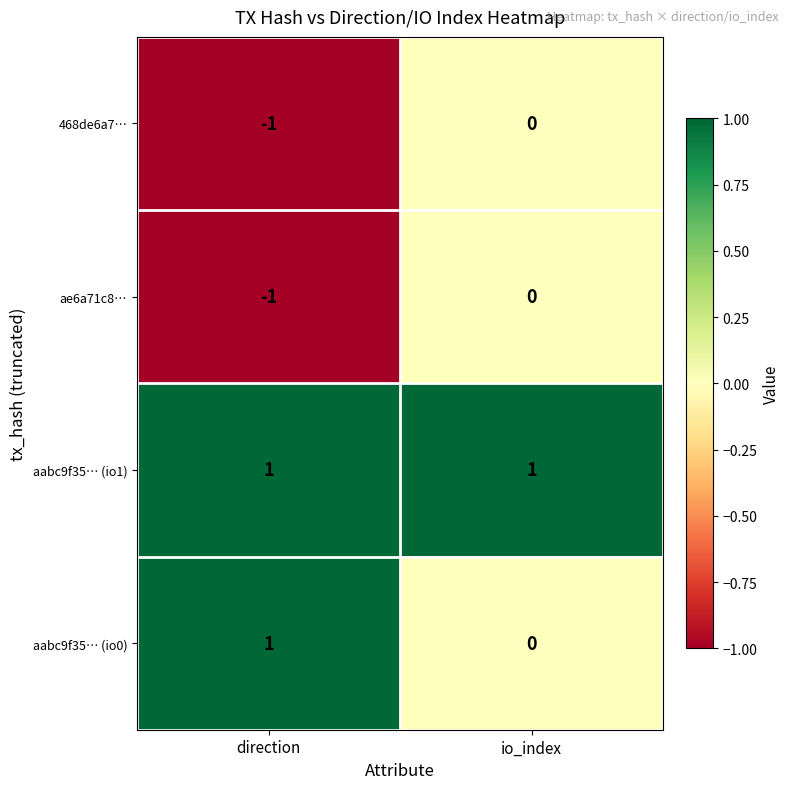

At which label is aabc9f35… (io0) closest to 0?

io_index